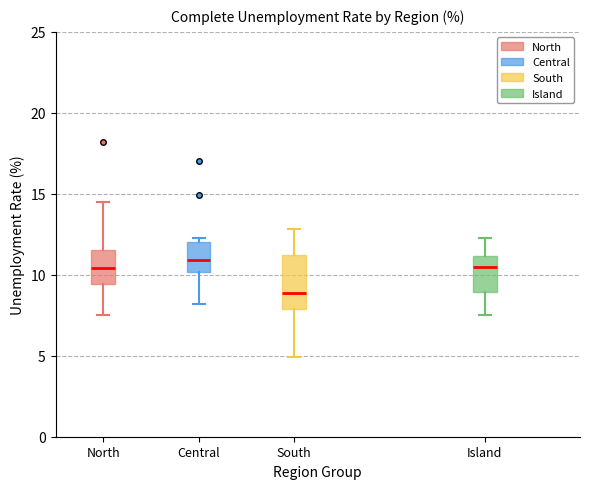

Where does the median line of the box for Island sit on the y-axis? The values are not printed on the chart, so give them approximately, as read against the axis.

10.5